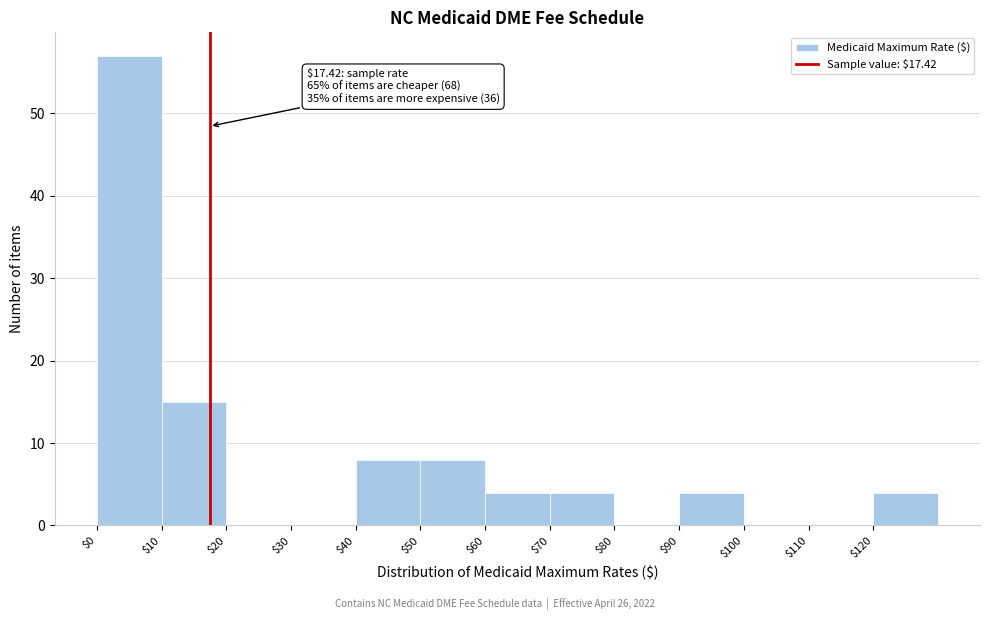

Over which range of the x-axis is the bar tallest?

0 to 10